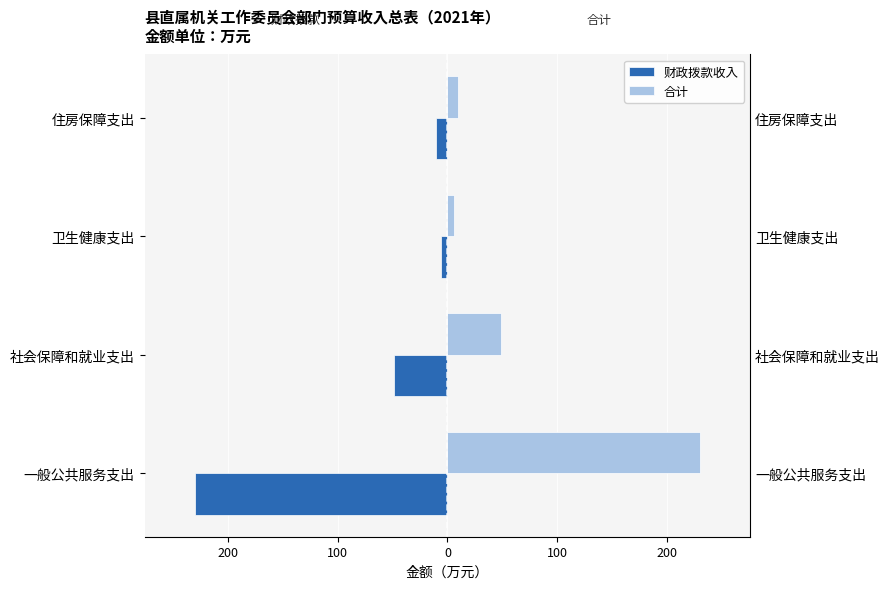

Which series changed the most between 卫生健康支出 and 住房保障支出?

财政拨款收入